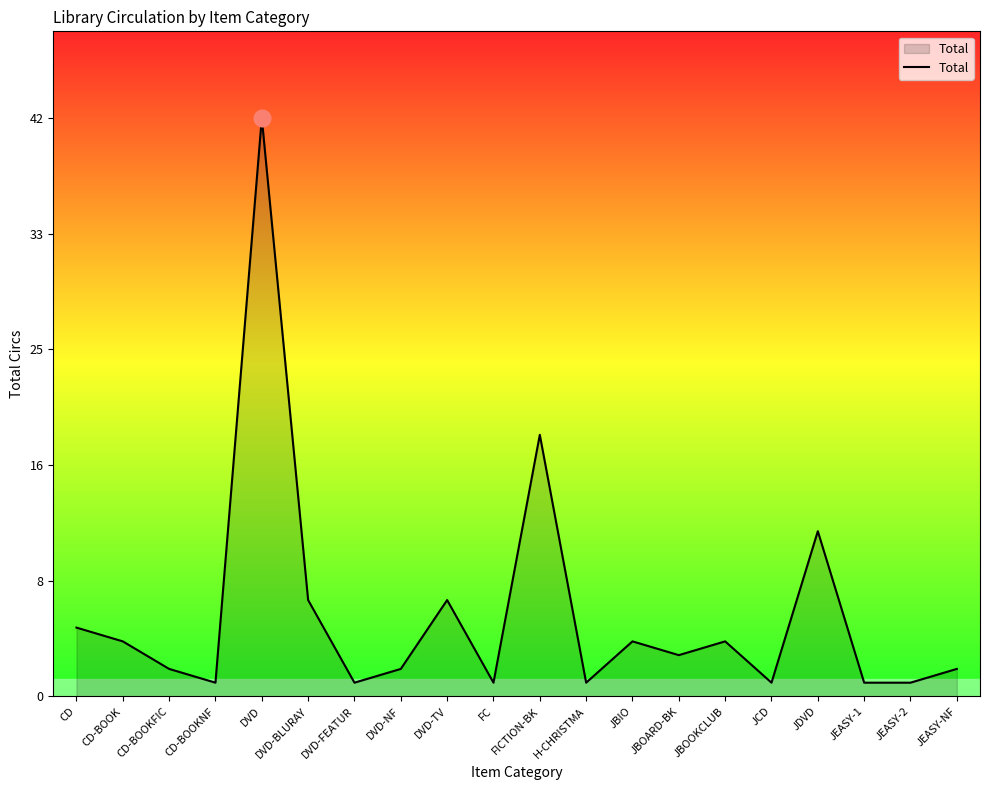

At which category does the chart reach its minimum across all series?

CD-BOOKNF